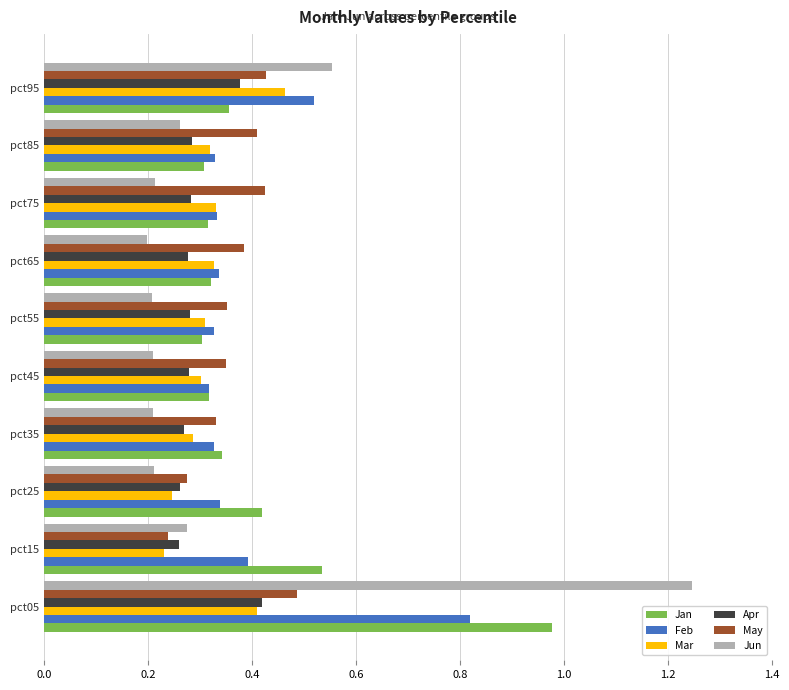

What are all the series names shown in the legend?

Jan, Feb, Mar, Apr, May, Jun